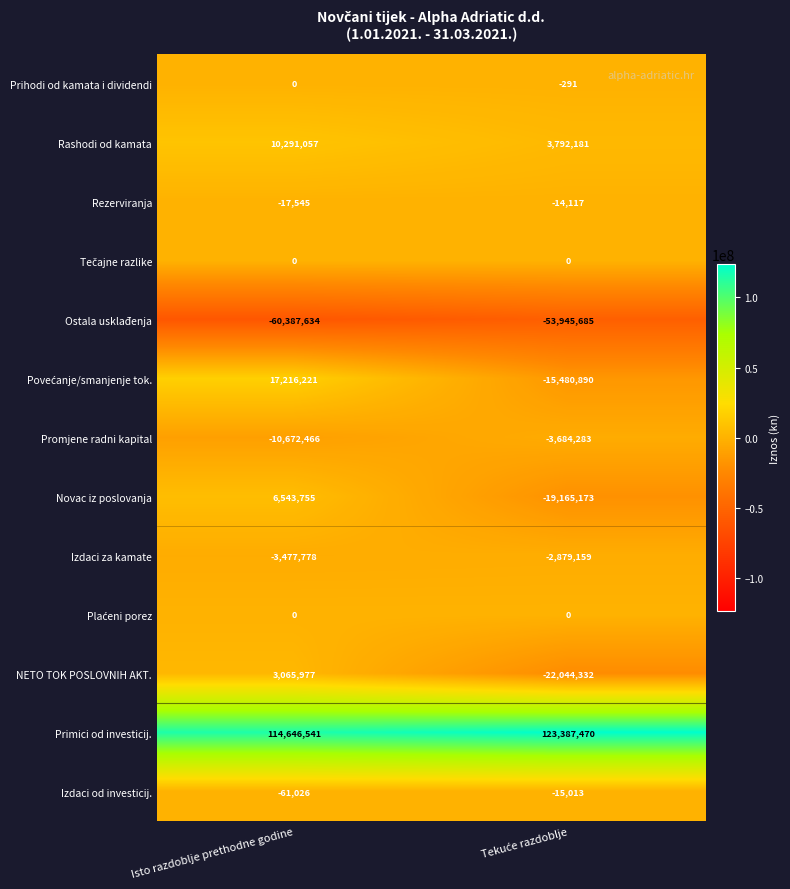

True or false: Izdaci za kamate has a value of -3477778 at Isto razdoblje prethodne godine.

True